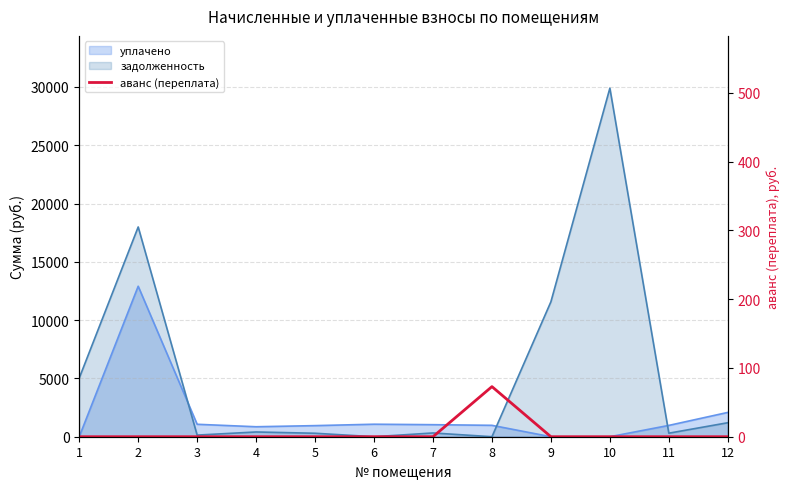

How many lines are shown in the chart?

1